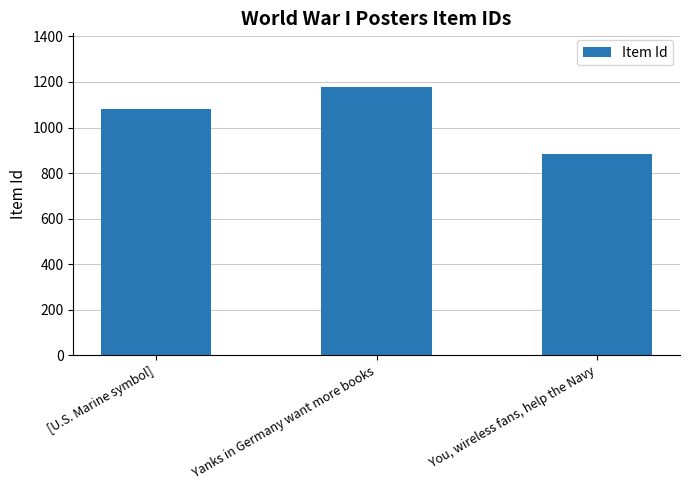

List the labels in order of value, smallest first.

You, wireless fans, help the Navy, [U.S. Marine symbol], Yanks in Germany want more books